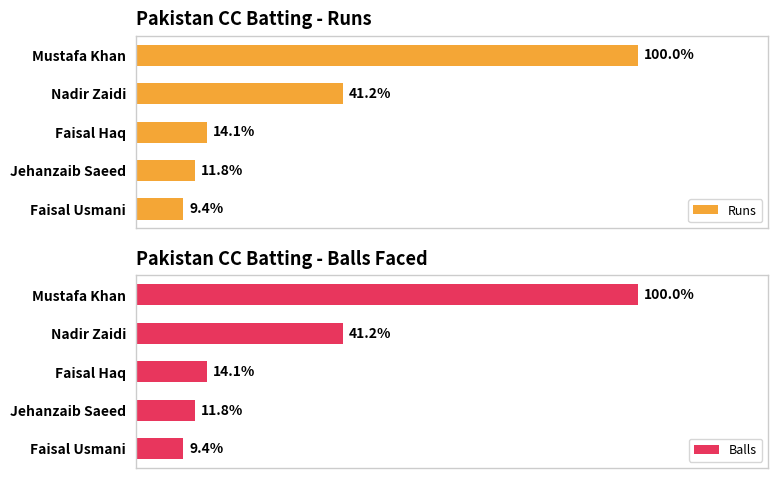

Which series has the widest spread of values?

Runs